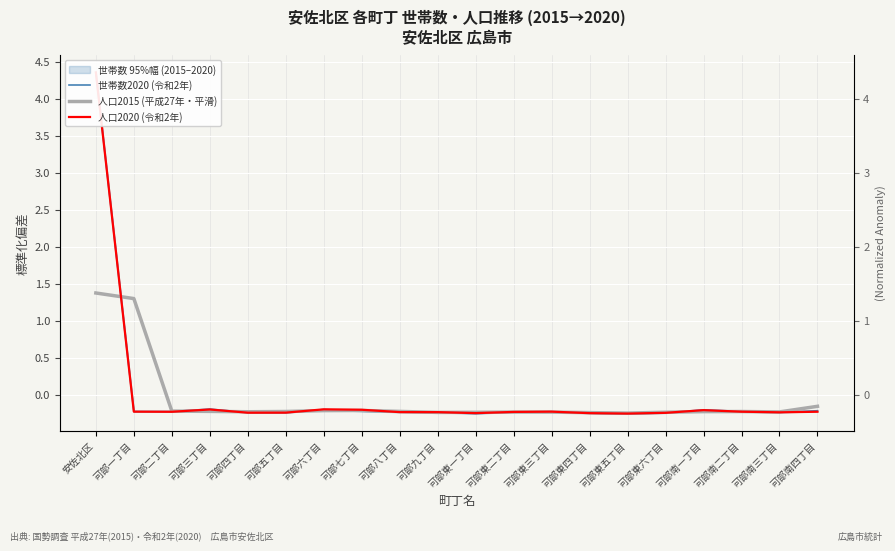

At which label does 人口2015 (平成27年・平滑) reach its peak?

安佐北区